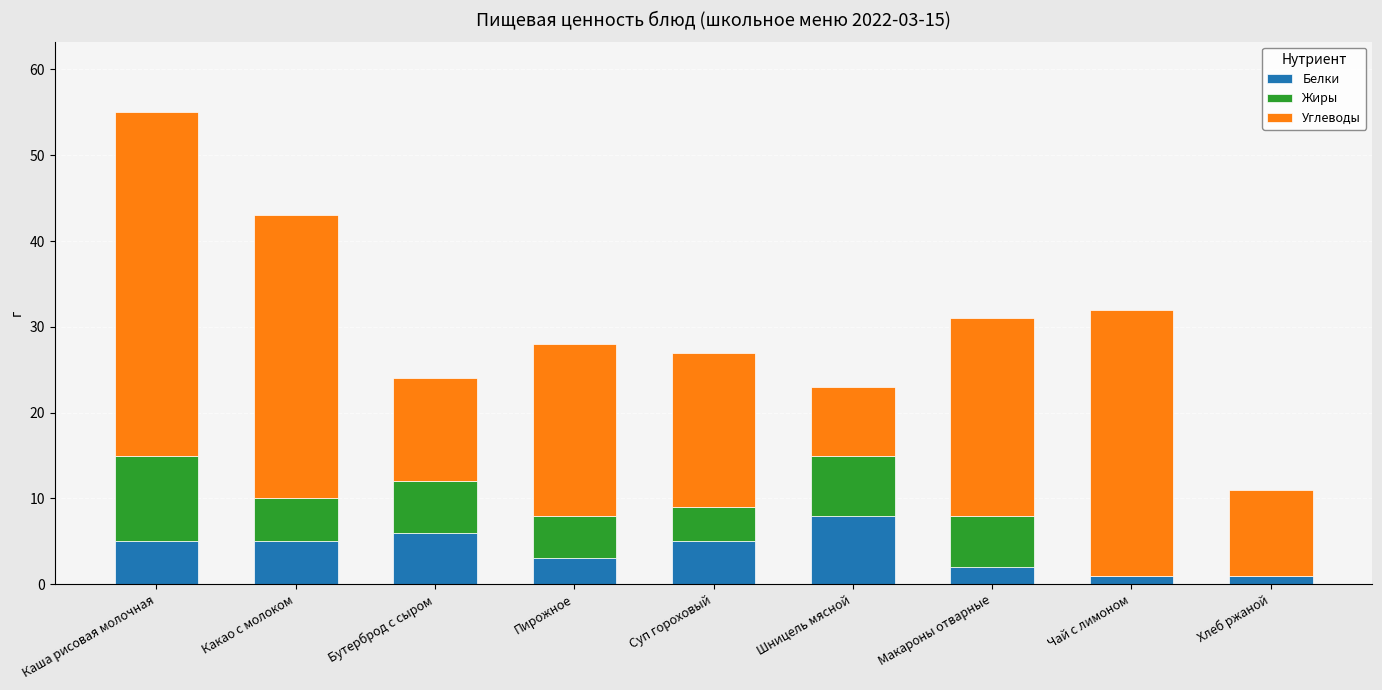

What is the sum of all Белки values?

36